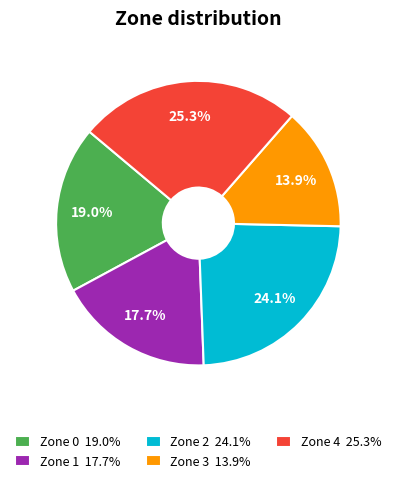

To the nearest percent, what is the average slice percentage?

20%